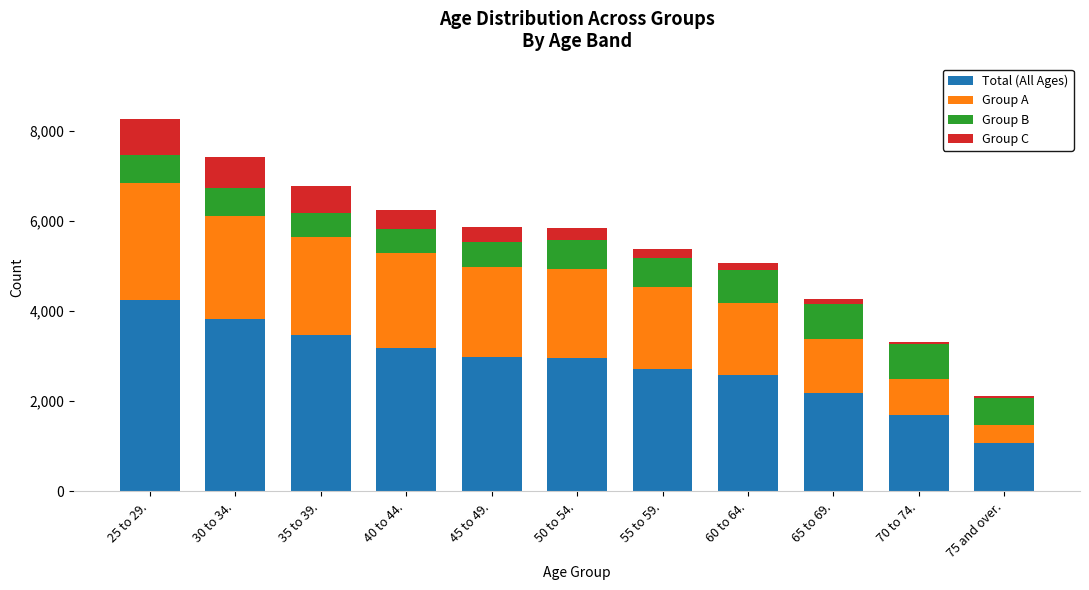

What is the total value across all series at 40 to 44.?

6251